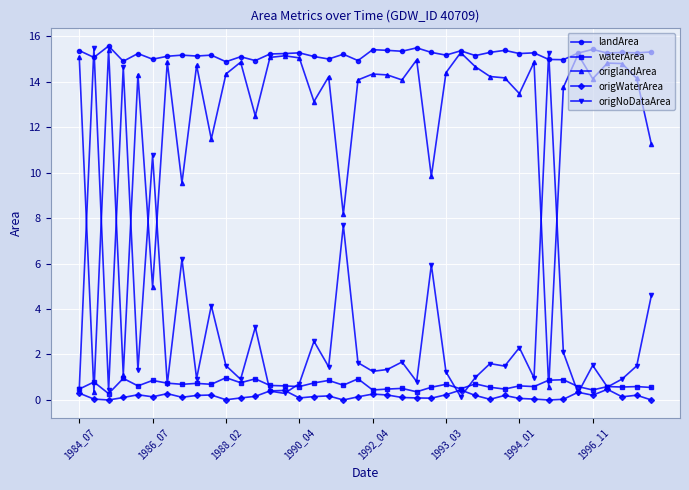

True or false: origlandArea has more than 2 interior local peaks.

True